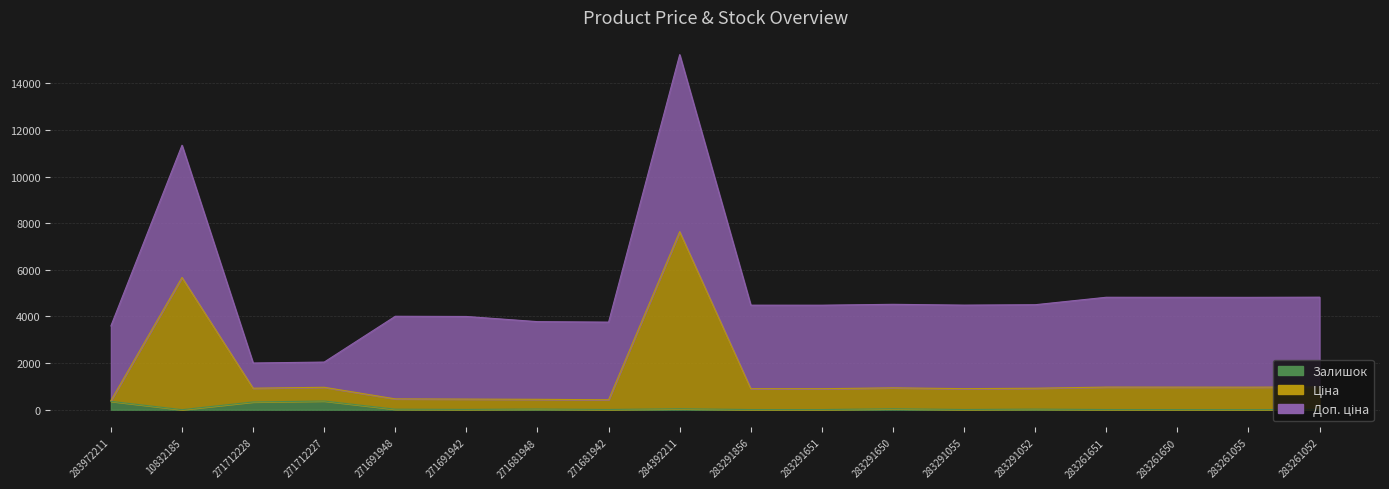

What is the sum of the Ціна values at 283291856 and 283261651?

1874.4